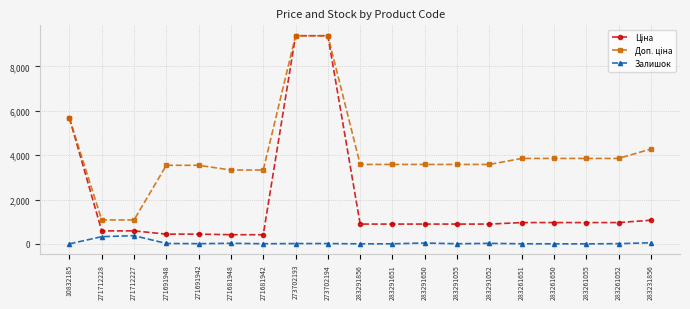

The Залишок series shows 27.0 at 283291052. True or false?

True